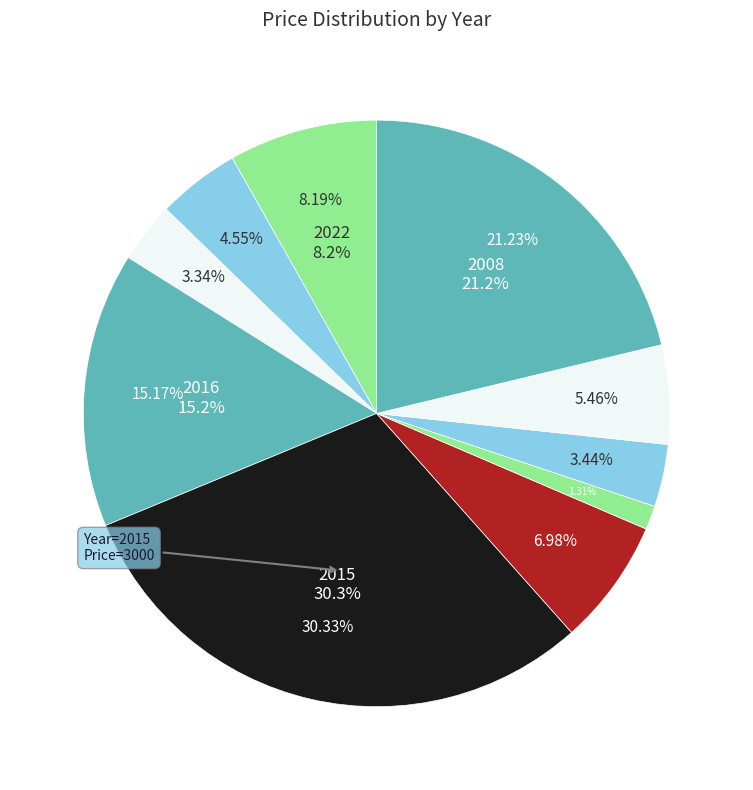

What percentage do 2013 and 2010 together represent?

4.8%